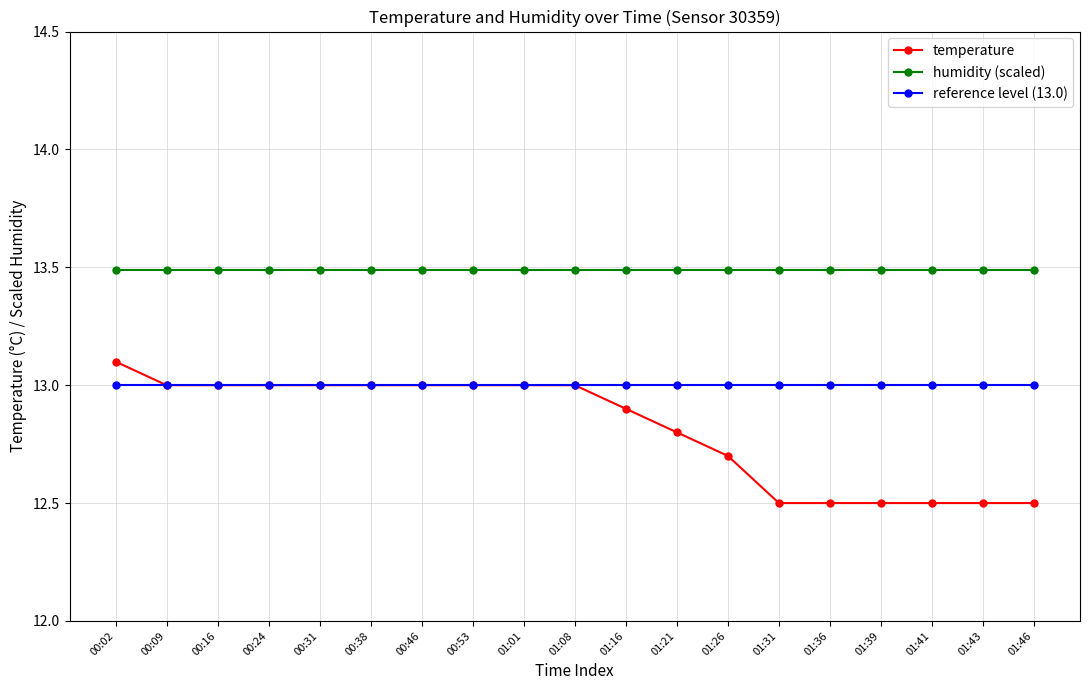

What is the average value of the temperature series?

12.8